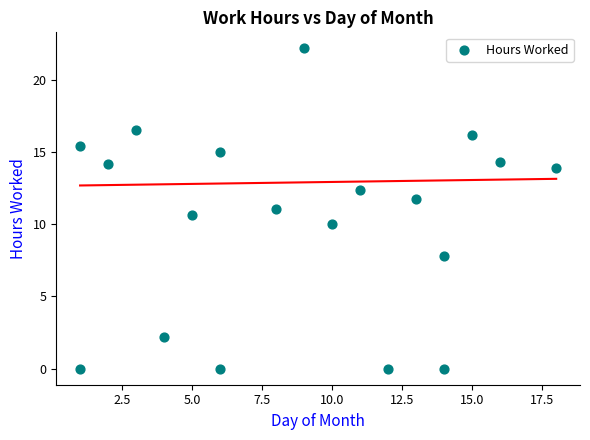

What is the range of X values (max minus min)?

17.0